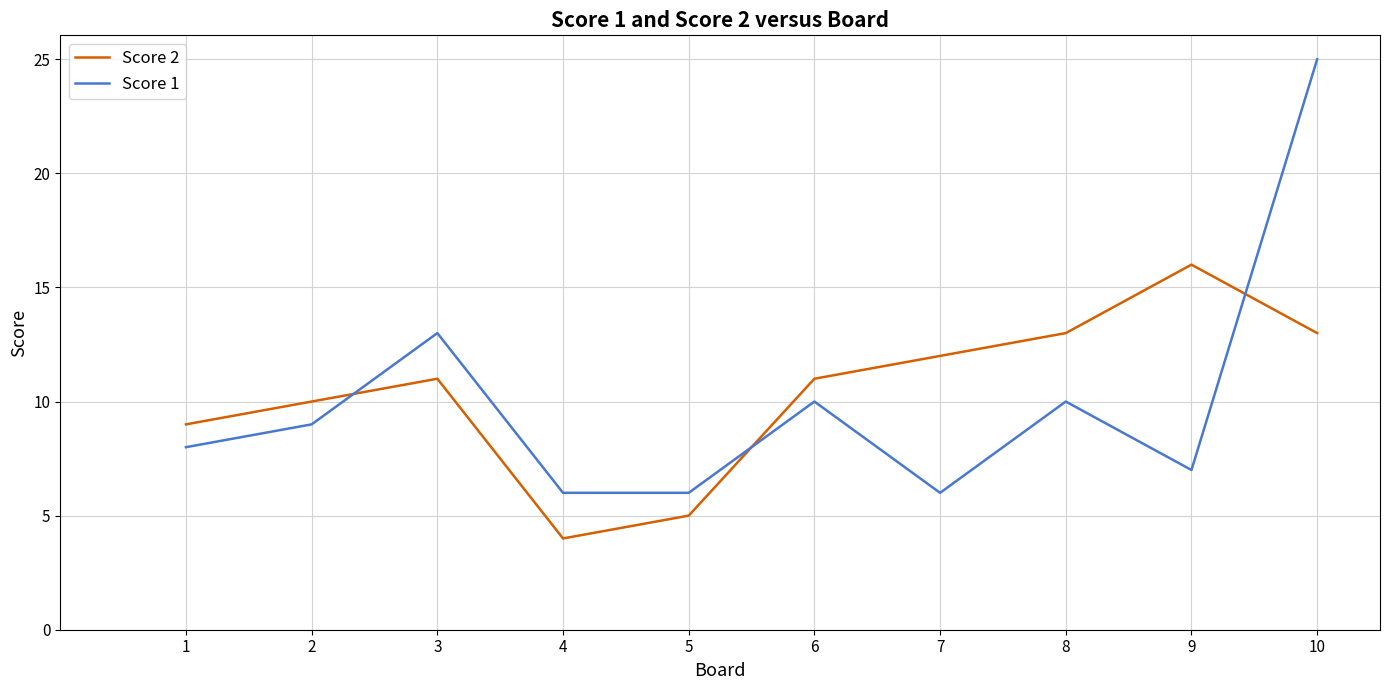

How many lines are shown in the chart?

2